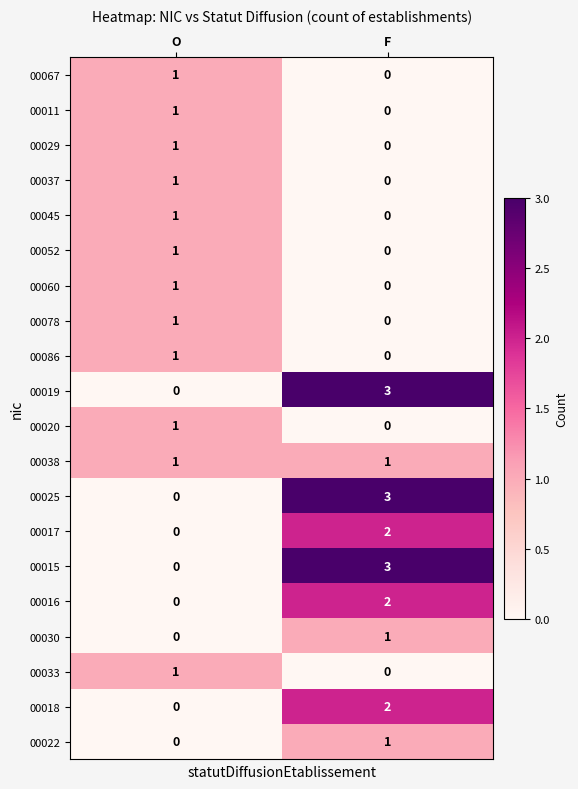

At which category is the sum across all series the highest?

F